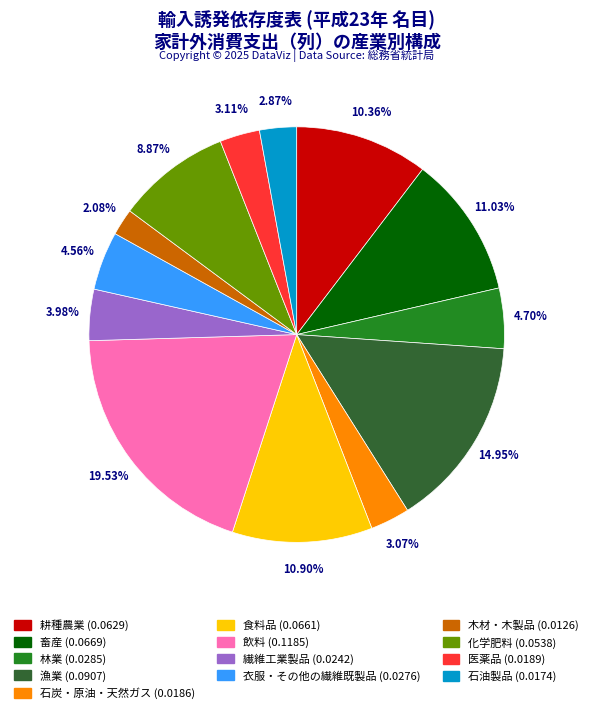

What is the smallest slice in the pie chart?

木材・木製品